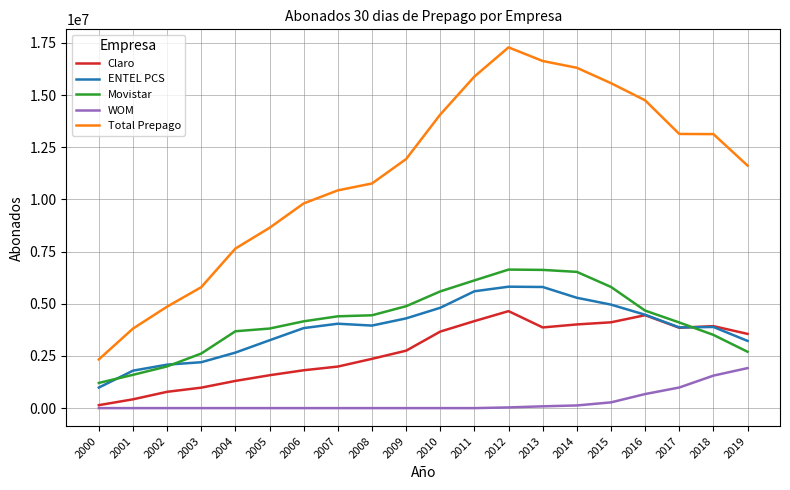

List the series in order of their peak value, highest first.

Total Prepago, Movistar, ENTEL PCS, Claro, WOM